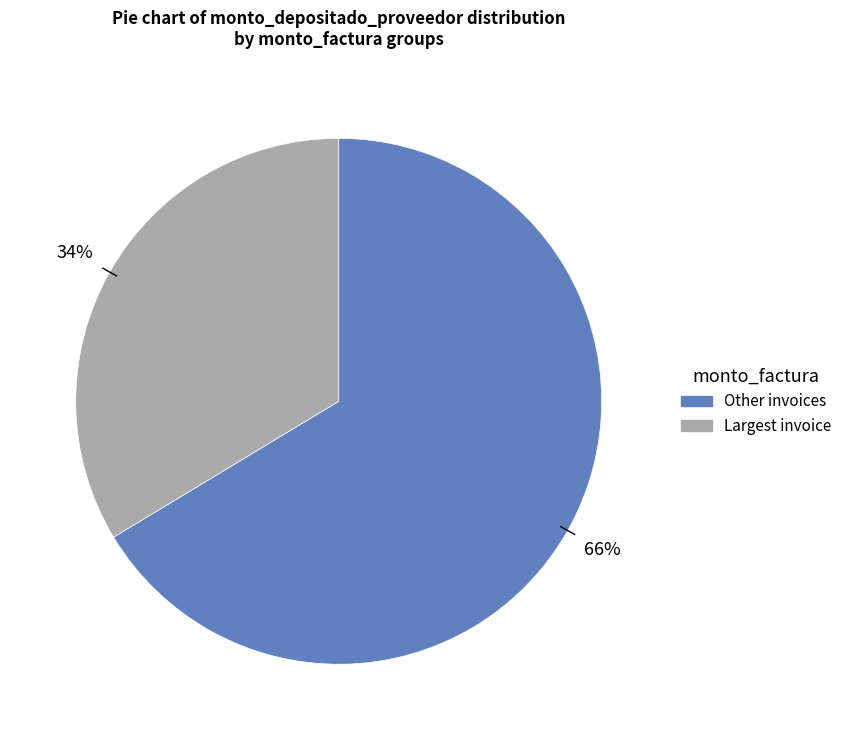

To the nearest percent, what is the average slice percentage?

50%